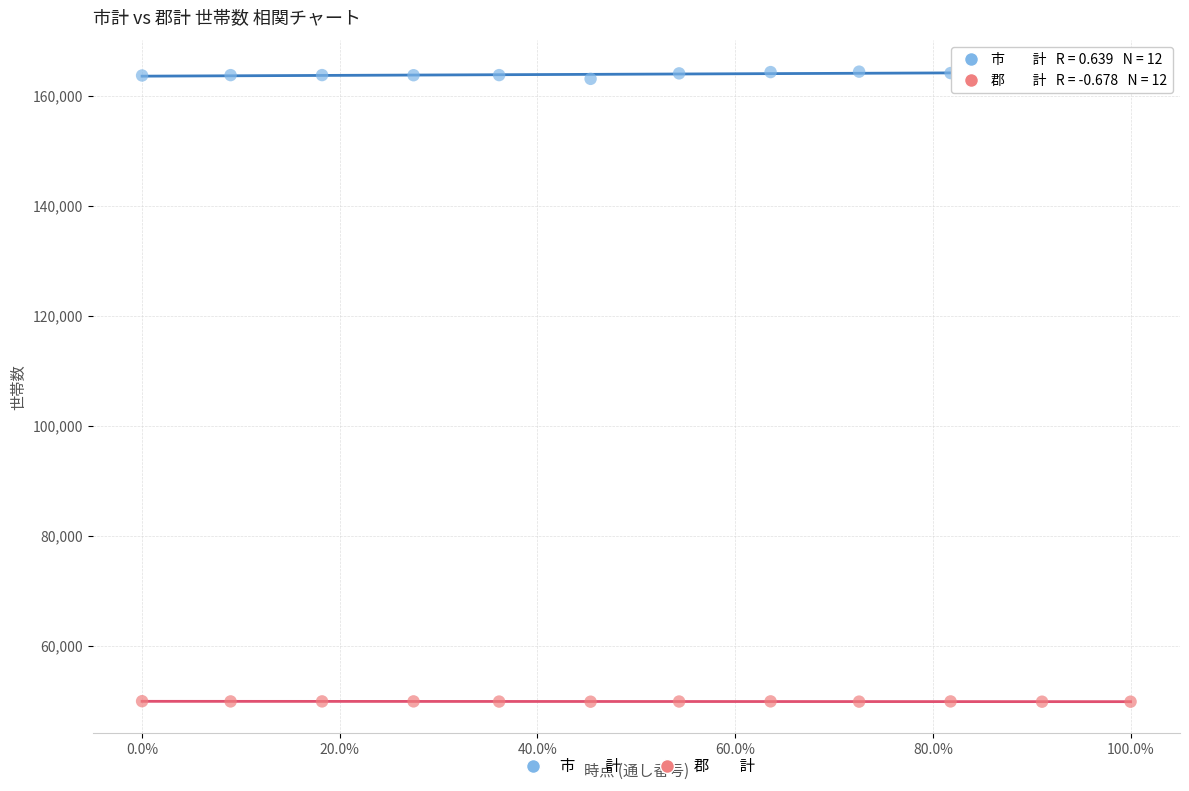

Across all data points, what is the range of Y values (max minus min)?

114597